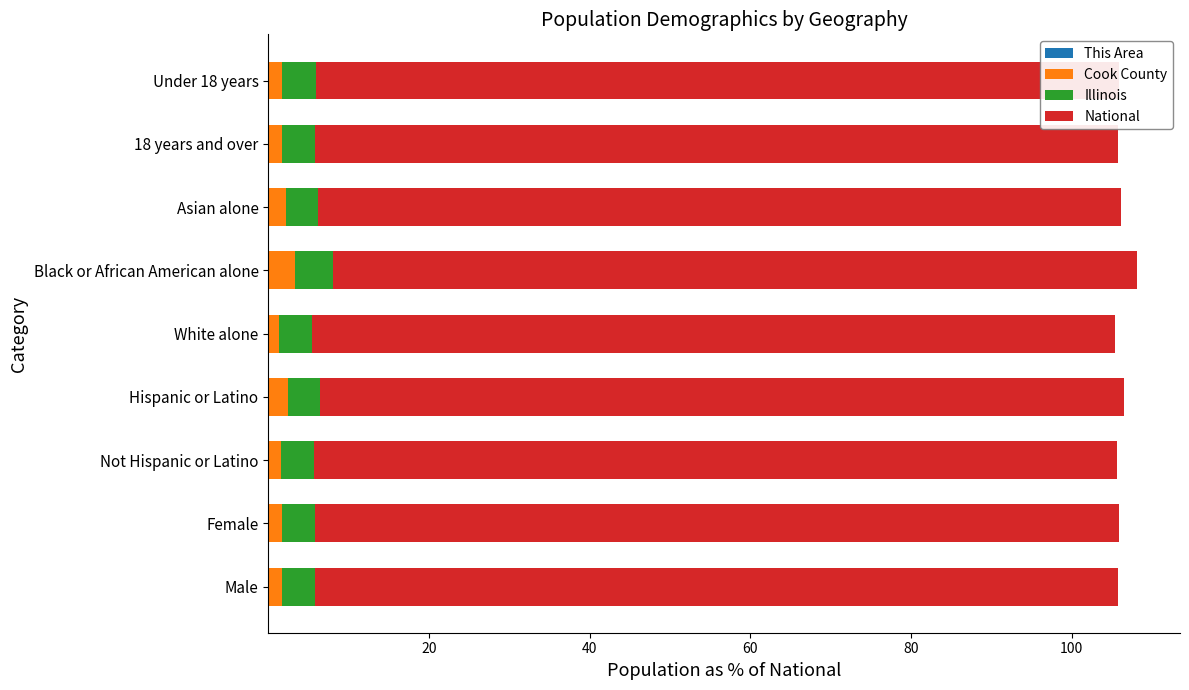

How many series are shown in this chart?

4